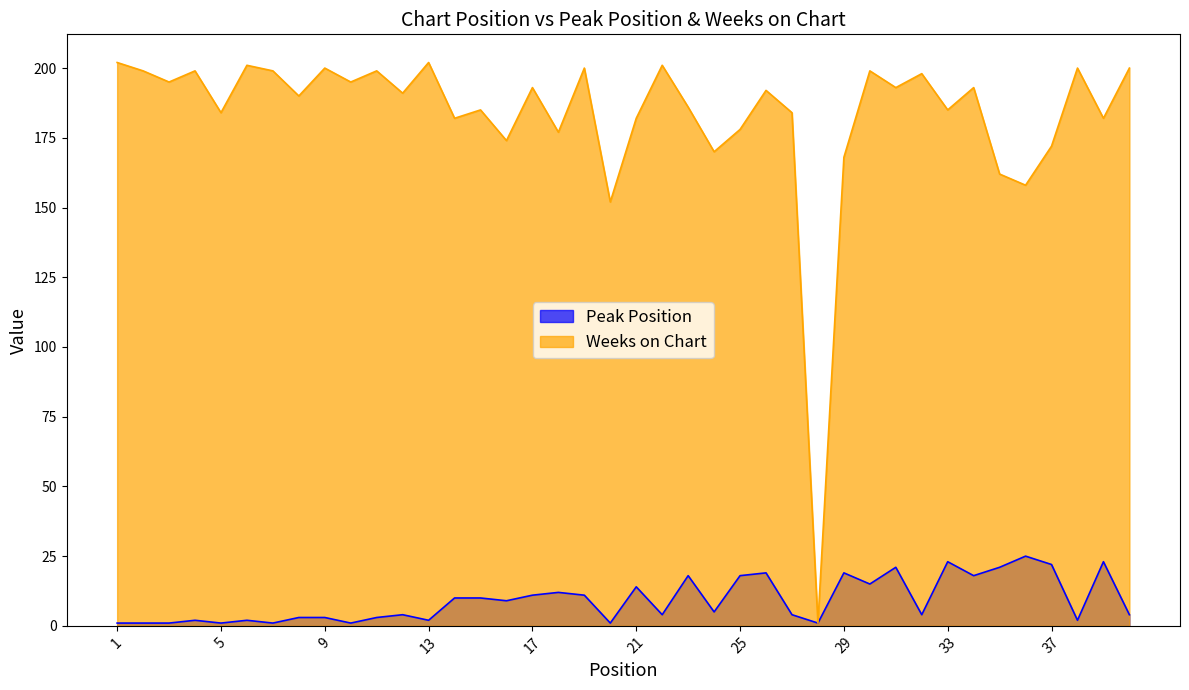

Reading right to left, extract all data points from this chart.

Peak Position: 4	23	2	22	25	21	18	23	4	21	15	19	1	4	19	18	5	18	4	14	1	11	12	11	9	10	10	2	4	3	1	3	3	1	2	1	2	1	1	1
Weeks on Chart: 200	182	200	172	158	162	193	185	198	193	199	168	1	184	192	178	170	186	201	182	152	200	177	193	174	185	182	202	191	199	195	200	190	199	201	184	199	195	199	202